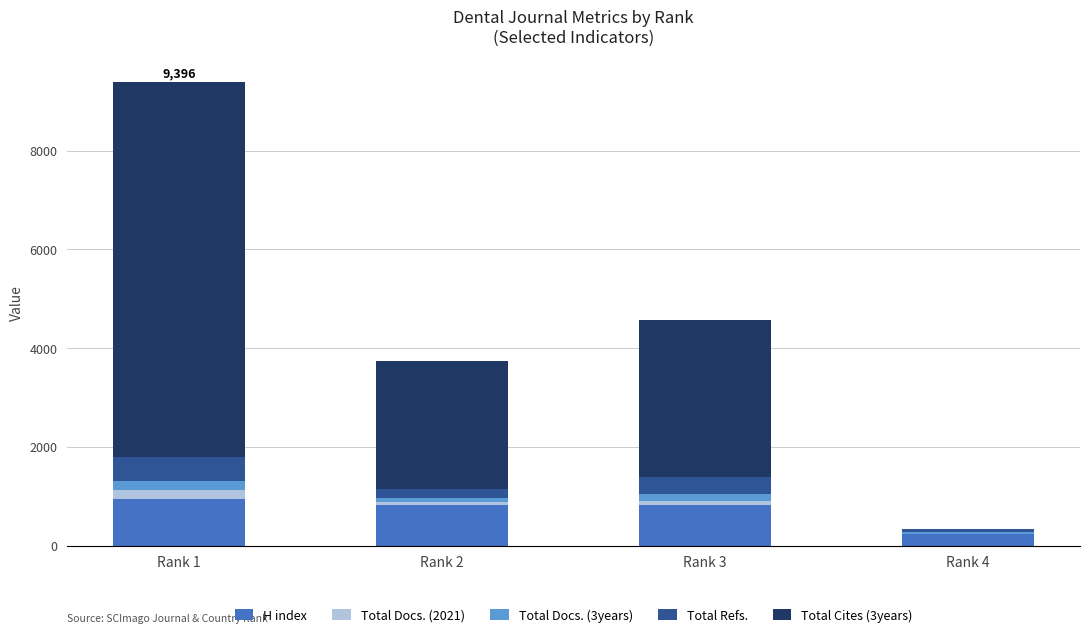

At which category is the sum across all series the highest?

Rank 1